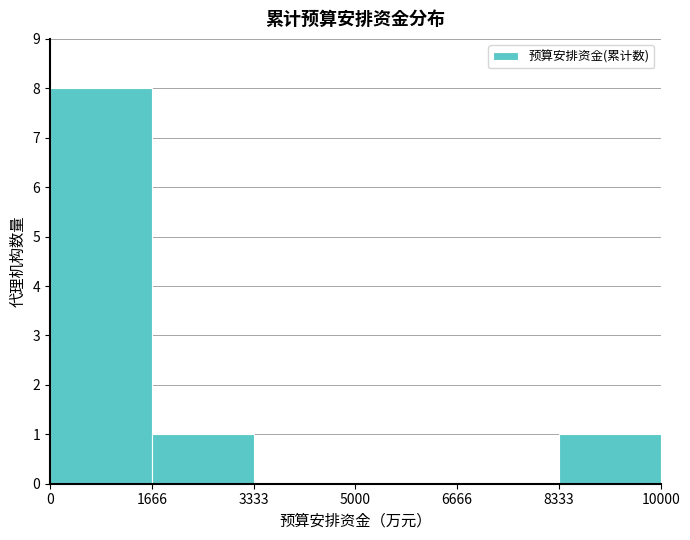

Which range on the x-axis has the tallest bar?

0 to 1666